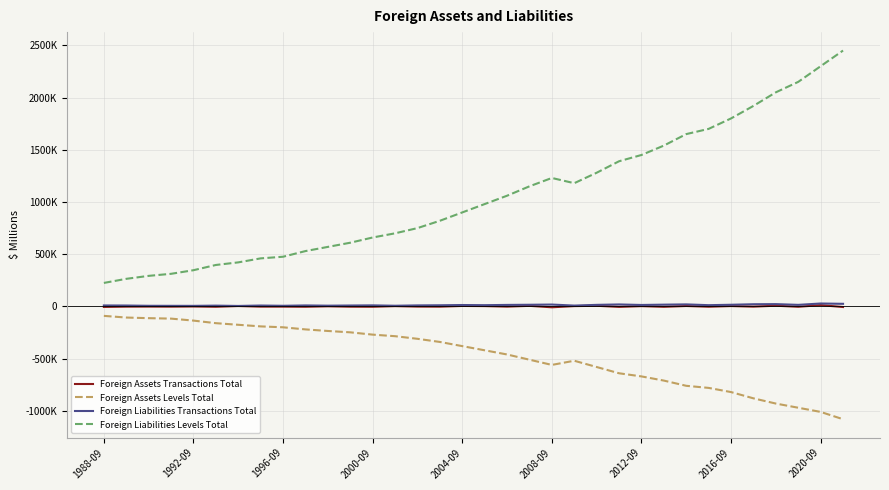

Which series has the largest range (max minus min)?

Foreign Liabilities Levels Total